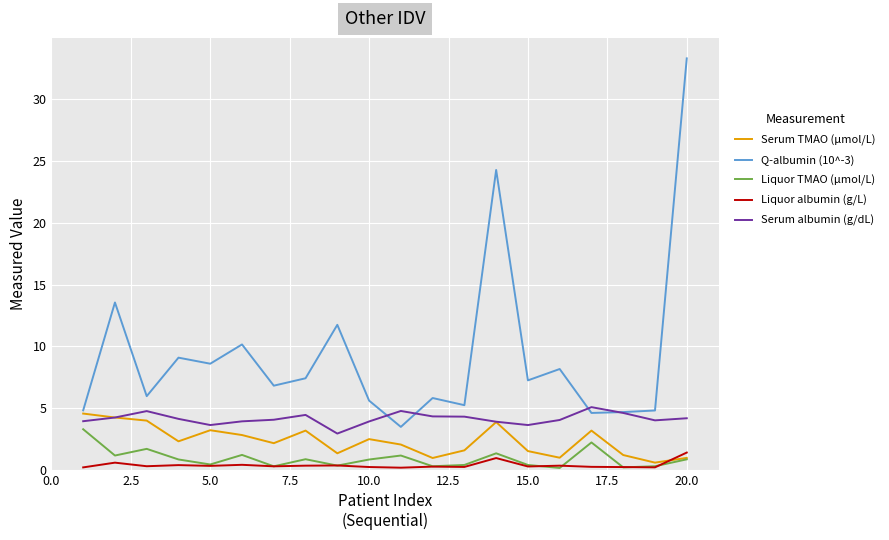

True or false: Liquor albumin (g/L) and Q-albumin (10^-3) cross at least once.

False